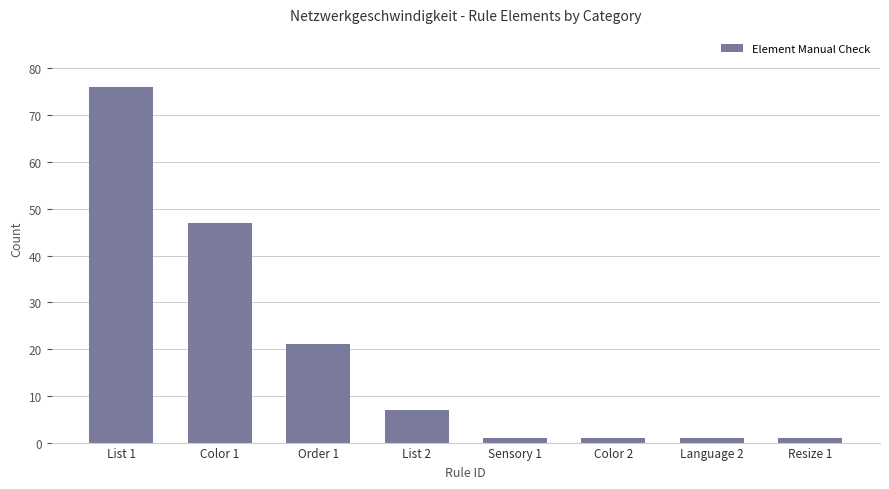

What is the difference between the maximum and second lowest values?

75